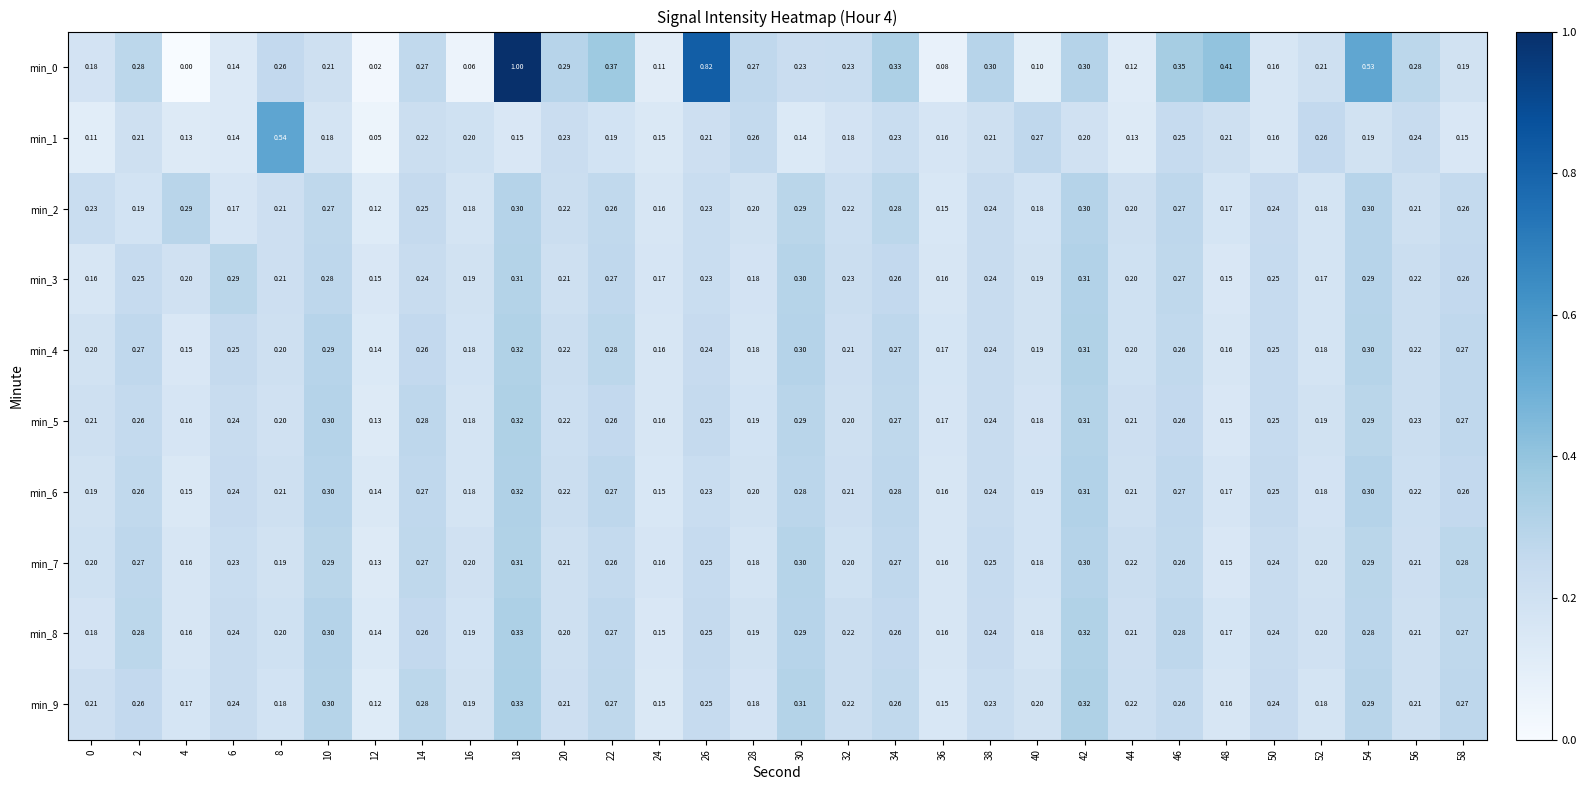

Is the value of min_9 at 56 greater than the value of min_1 at 32?

Yes